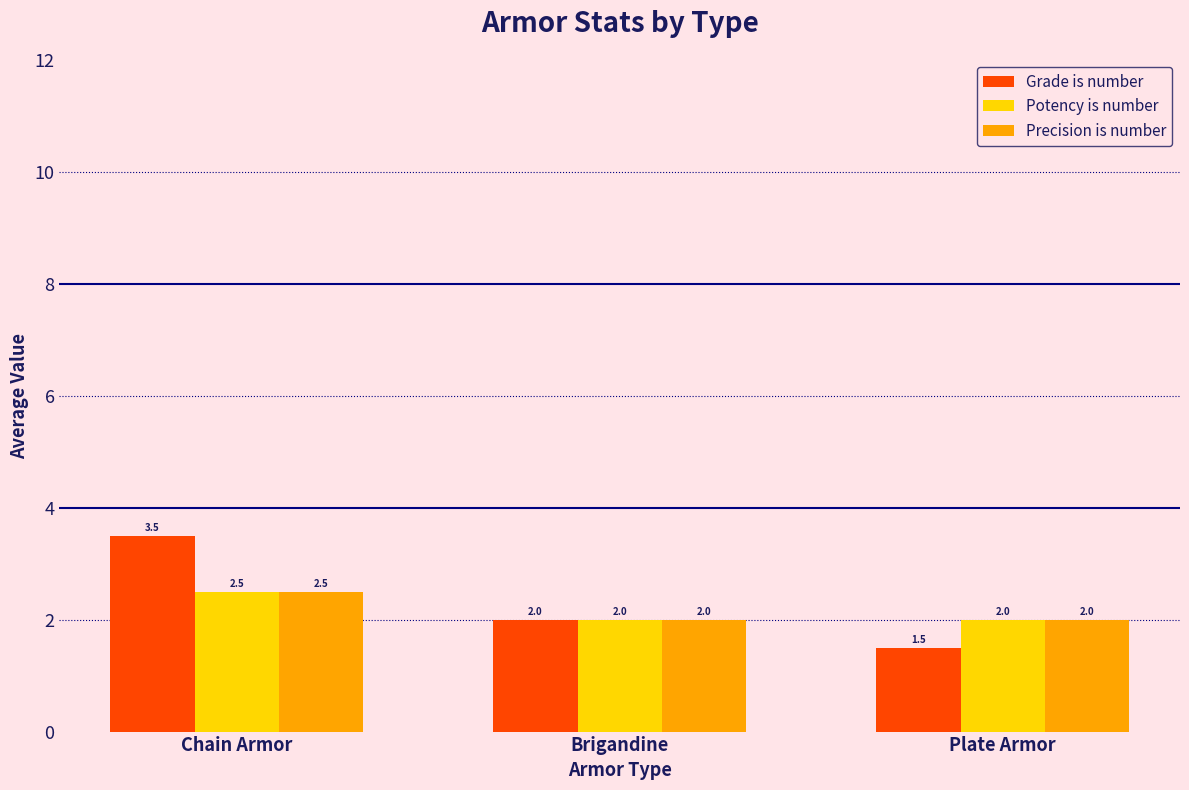

Are the bars horizontal?

No